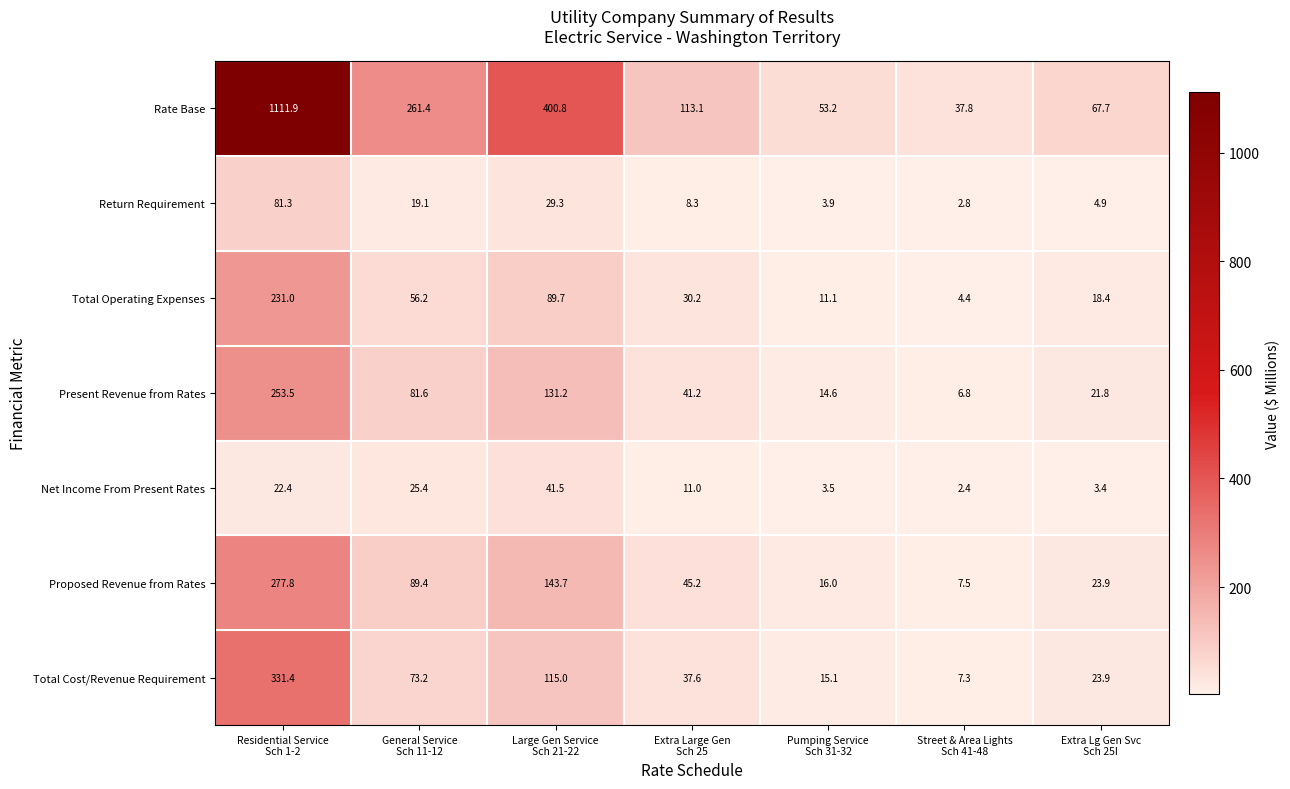

Which series has the largest total across all categories?

Rate Base